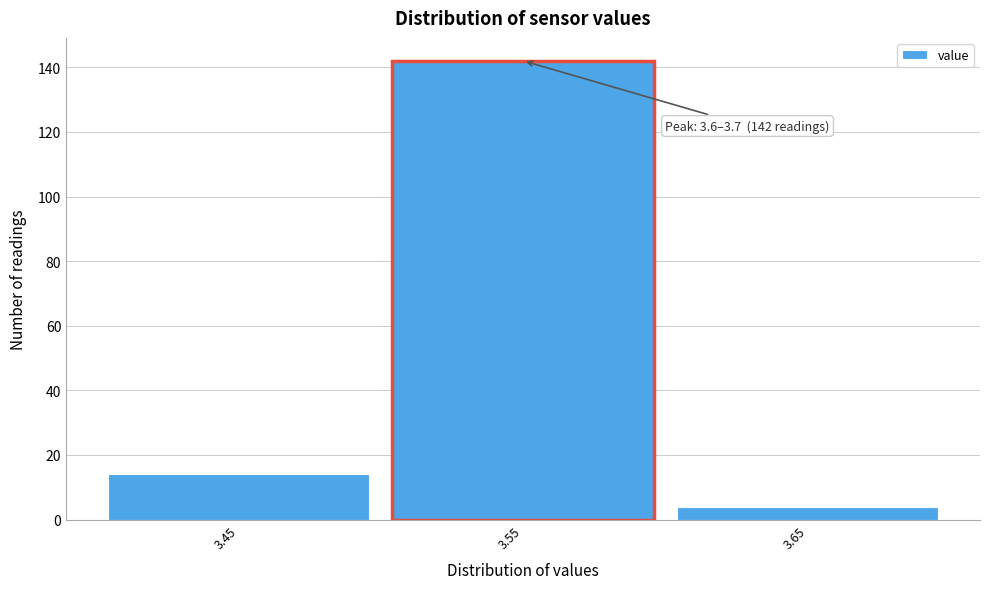

Reading left to right, list all the values displayed in this chart.

3.45=14	3.55=142	3.65=4